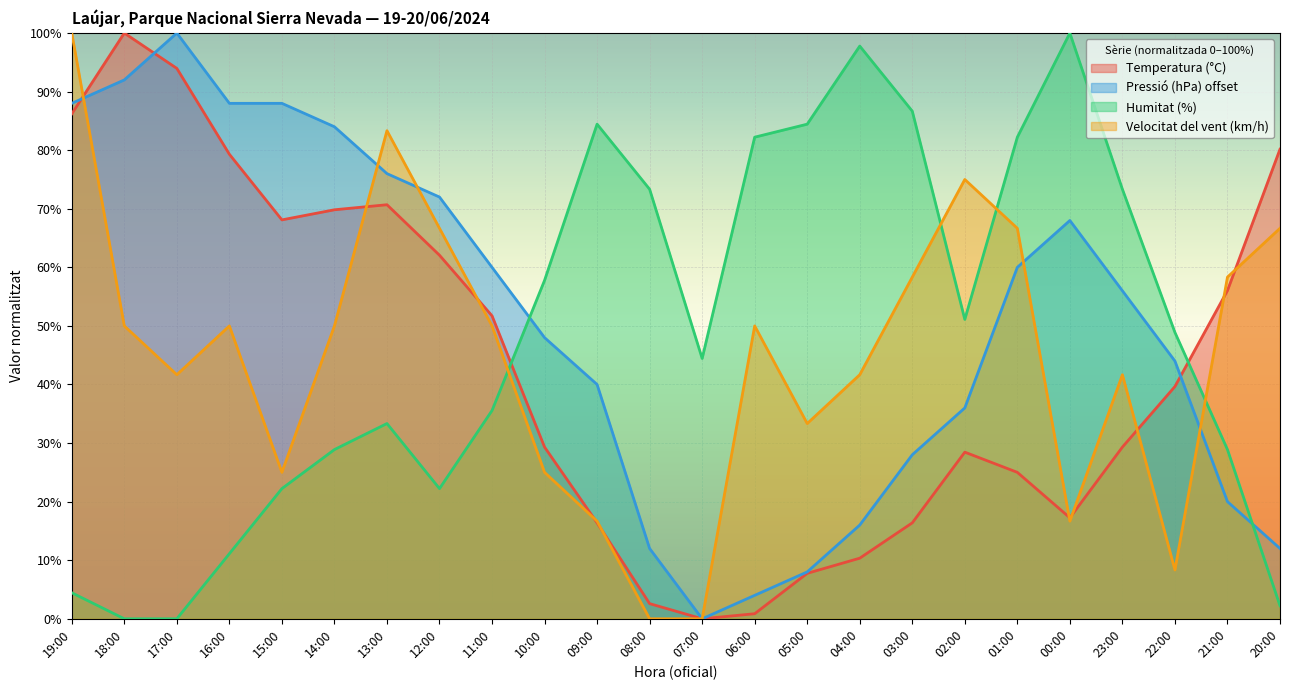

What is the difference between the maximum and second lowest values in the Temperatura (°C) series?

99.1